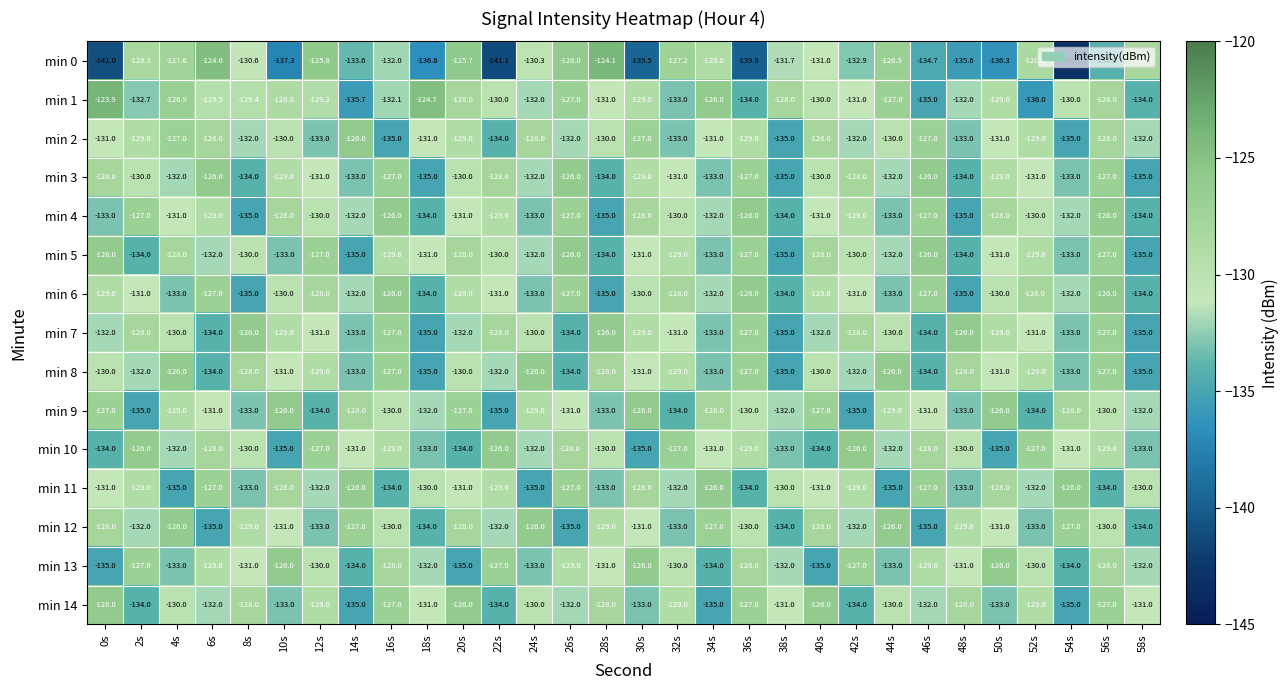

Count the min 14 values in the range -133 to -128.

18